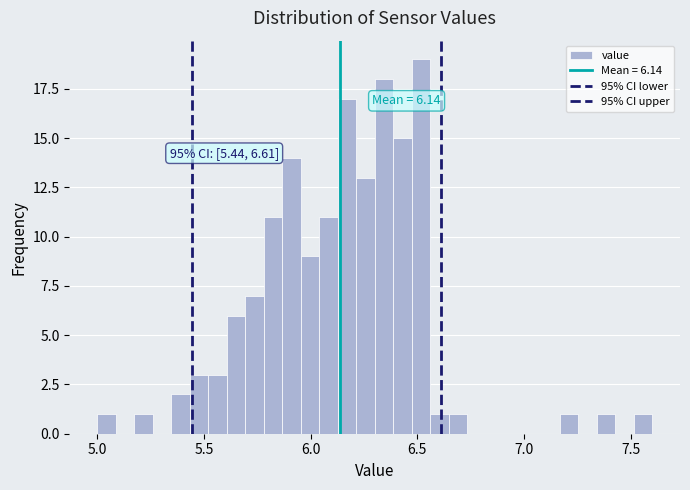

Read against the x-axis, roughly where is the centre of the tallest bar?

6.50